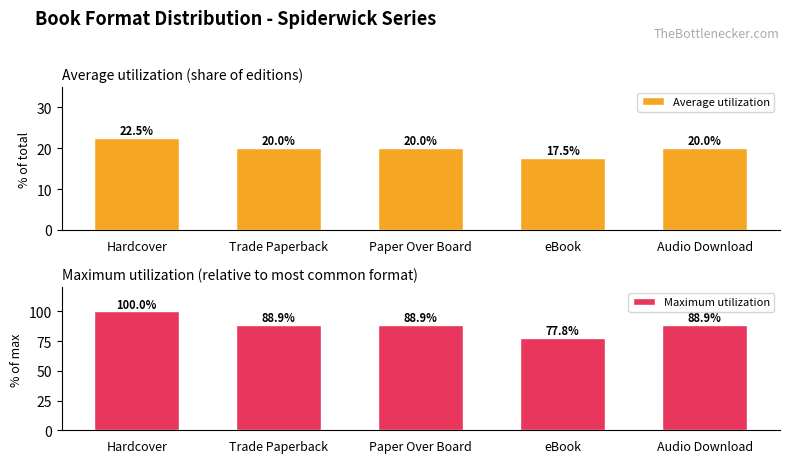

Rank the series by their average value, from highest to lowest.

Maximum utilization, Average utilization